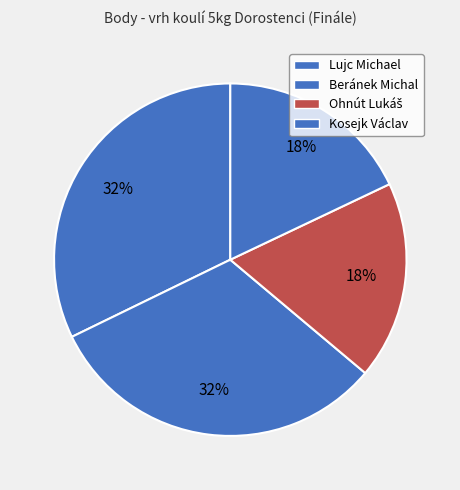

What percentage is the Beránek Michal slice, to the nearest percent?

32%